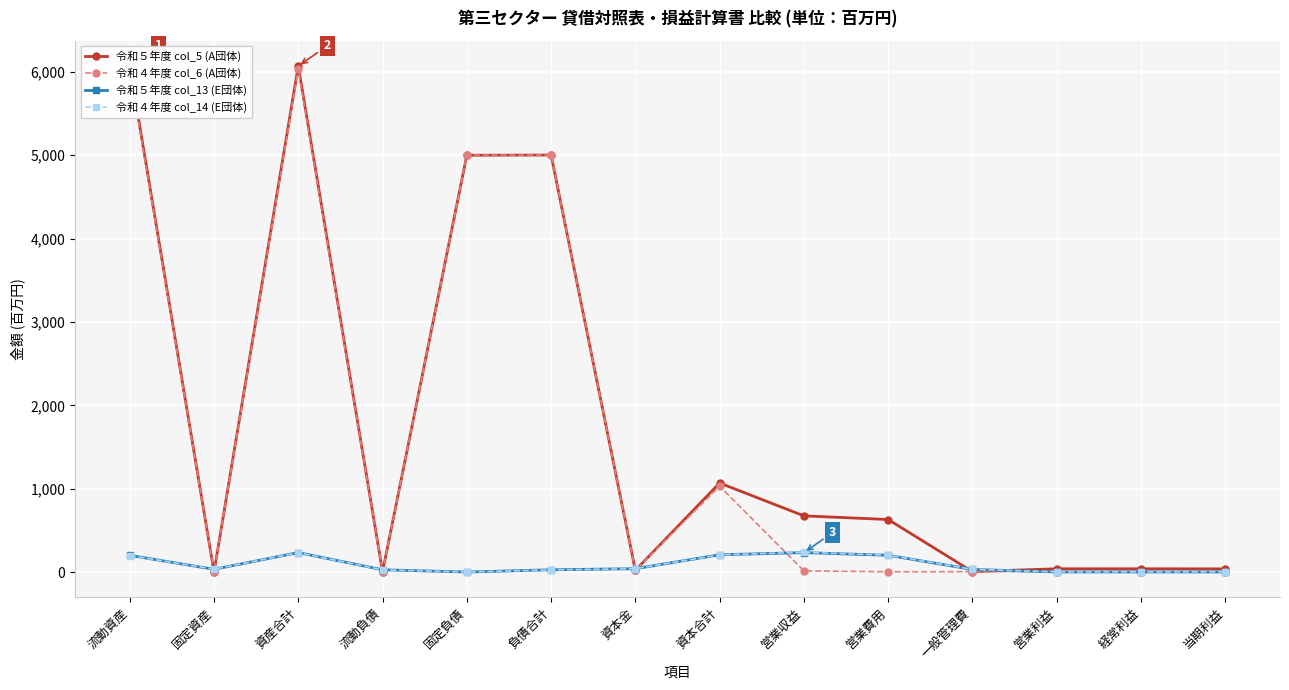

What is the sum of the 令和５年度 col_5 (A団体) values at 流動資産 and 営業収益?

6745